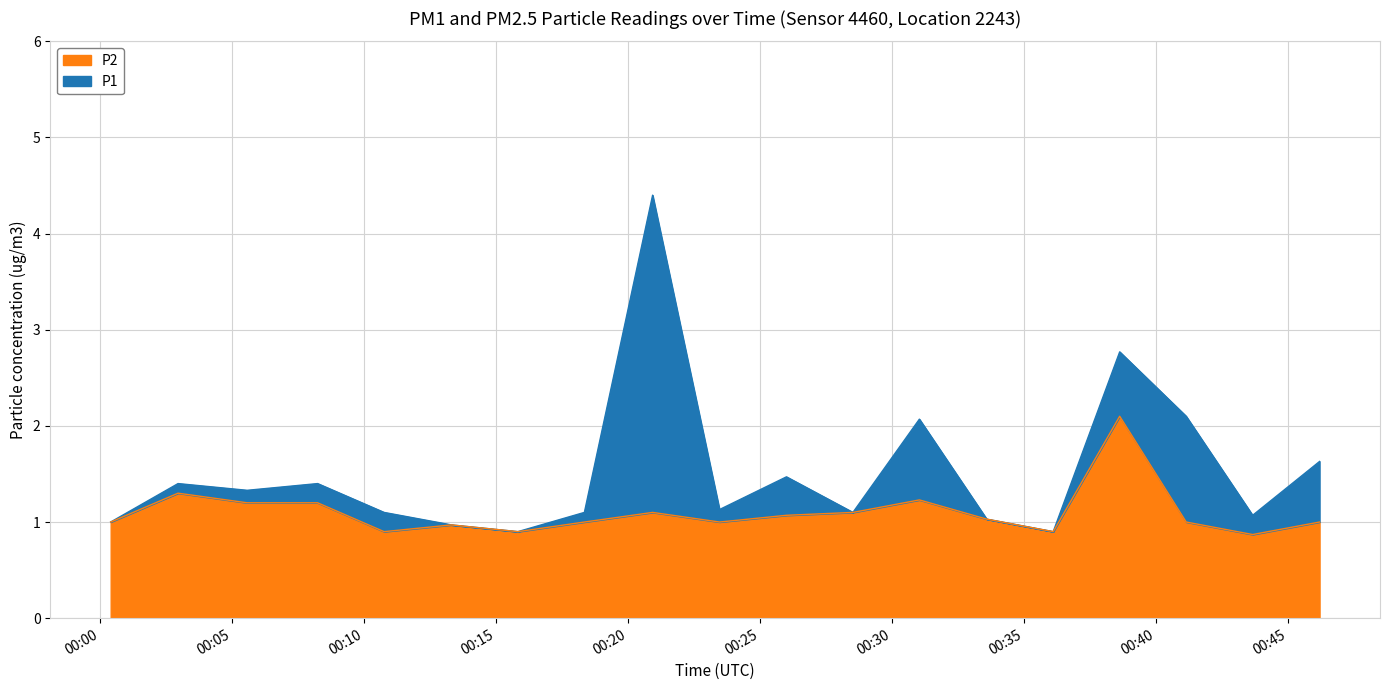

What is the average value of the P1 series?

1.5